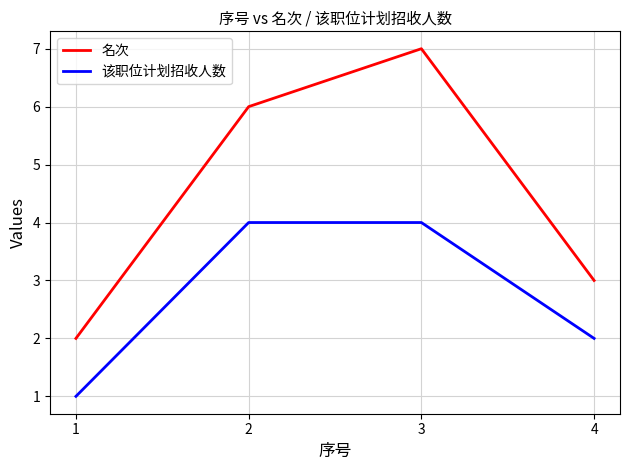

What is the greatest value displayed?

7